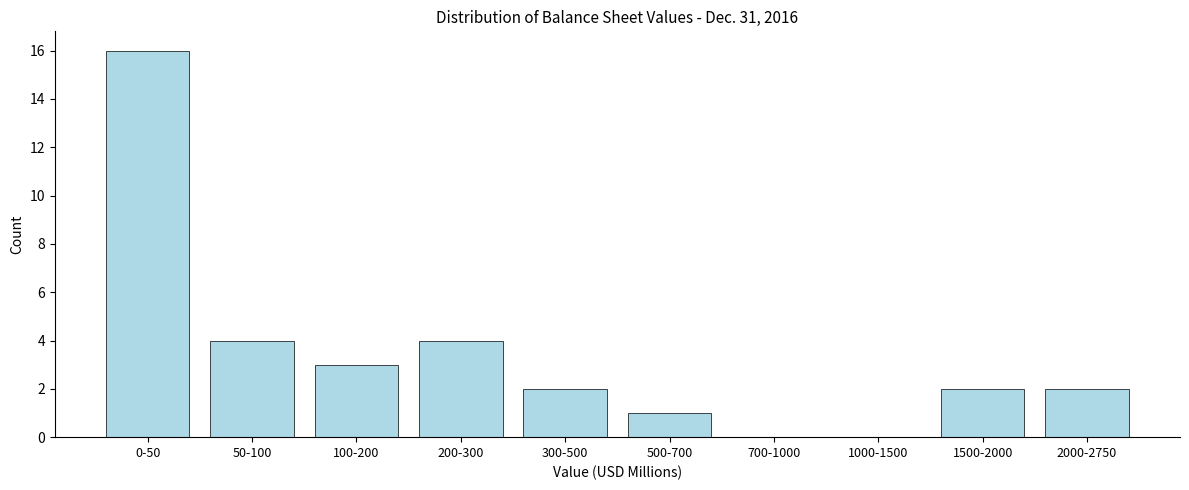

Reading left to right, what are all the values shown in this chart?

0-50=16	50-100=4	100-200=3	200-300=4	300-500=2	500-700=1	700-1000=0	1000-1500=0	1500-2000=2	2000-2750=2